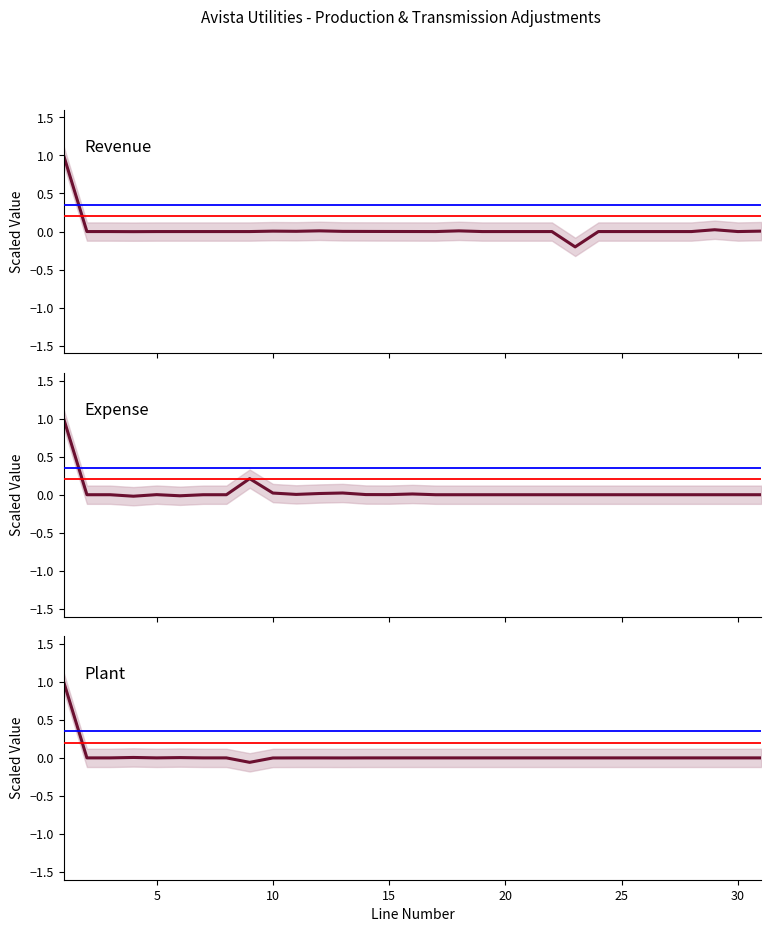

Where is Revenue nearest to the value 0?

5